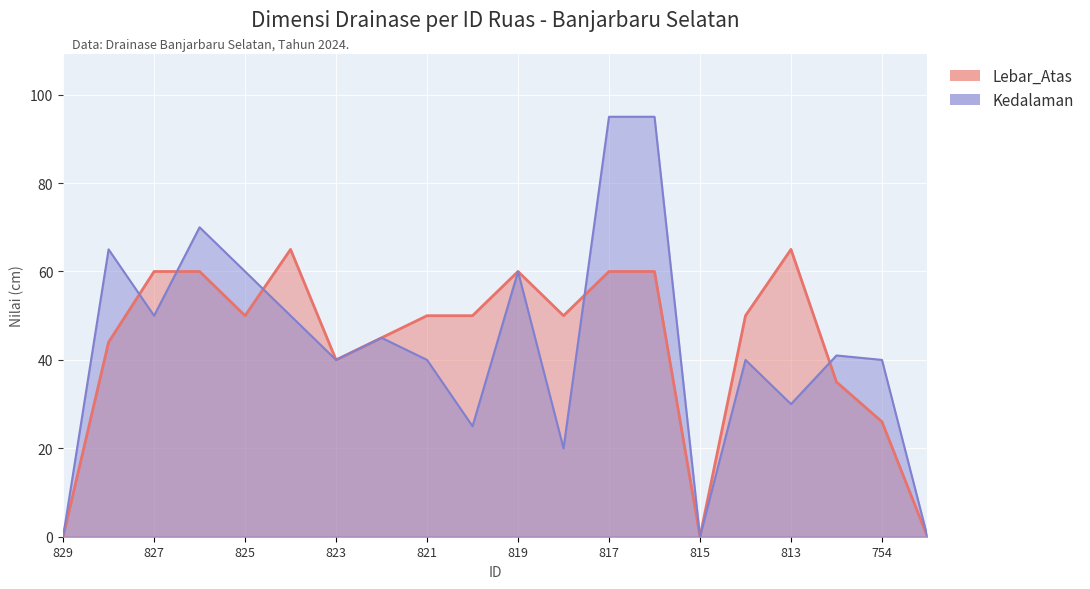

Rank the series by their average value, from highest to lowest.

Lebar_Atas, Kedalaman